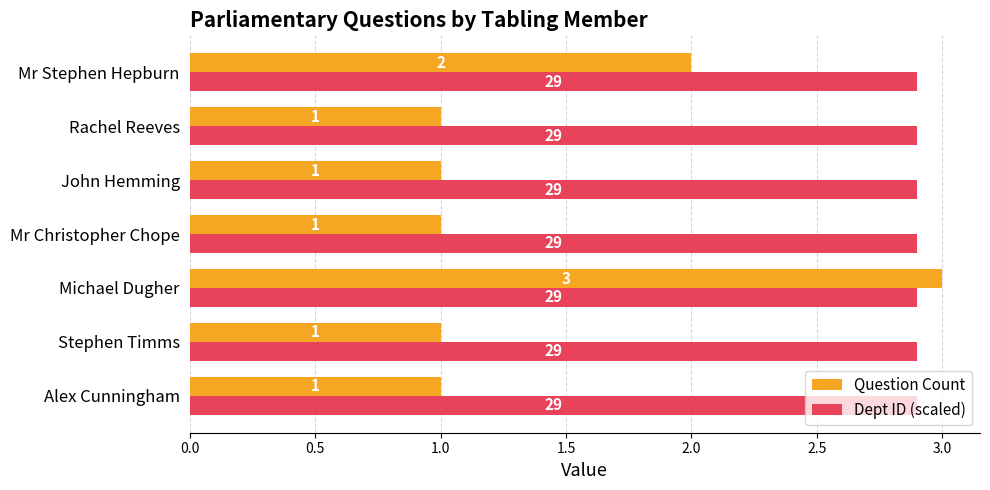

Which series has the widest spread of values?

Question Count